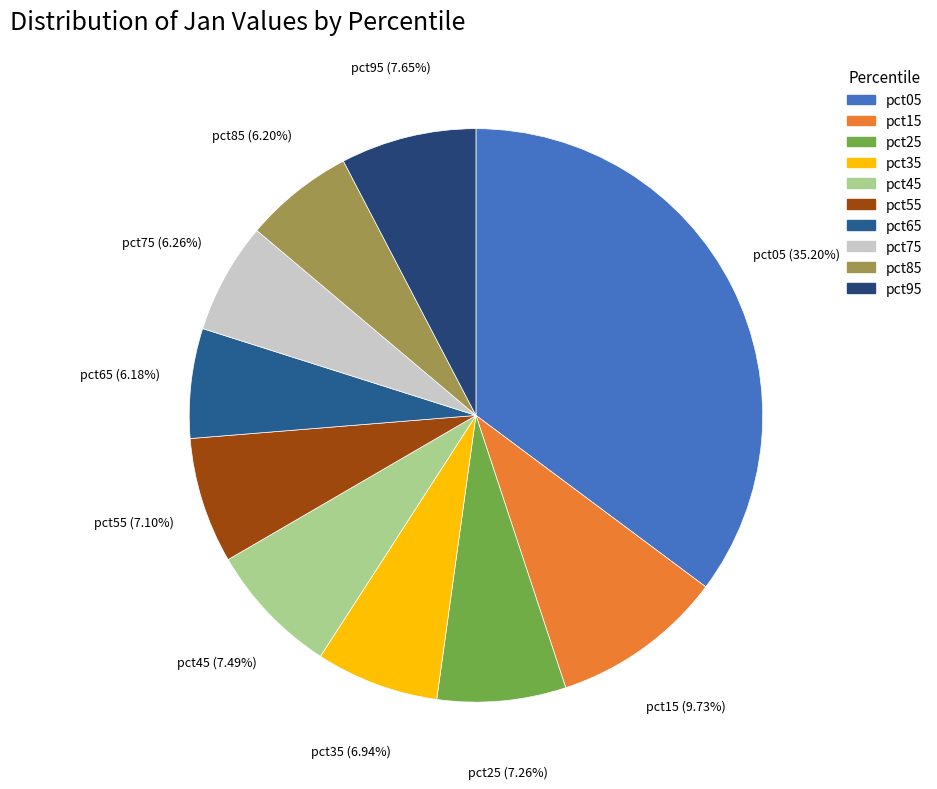

Does any single category account for the majority?

No